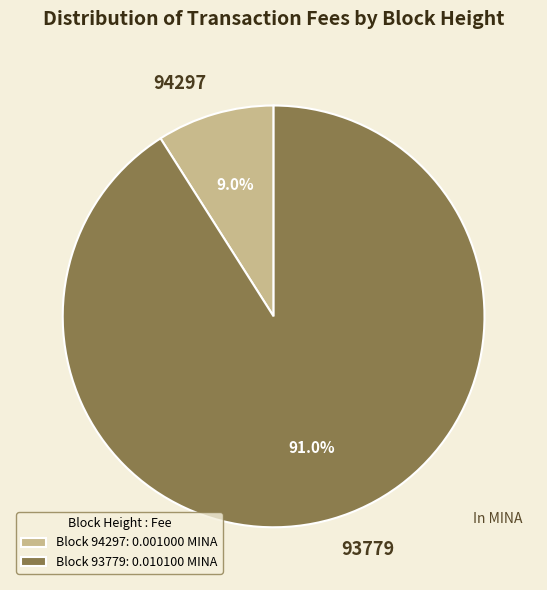

Rank the categories by value from lowest to highest.

94297, 93779